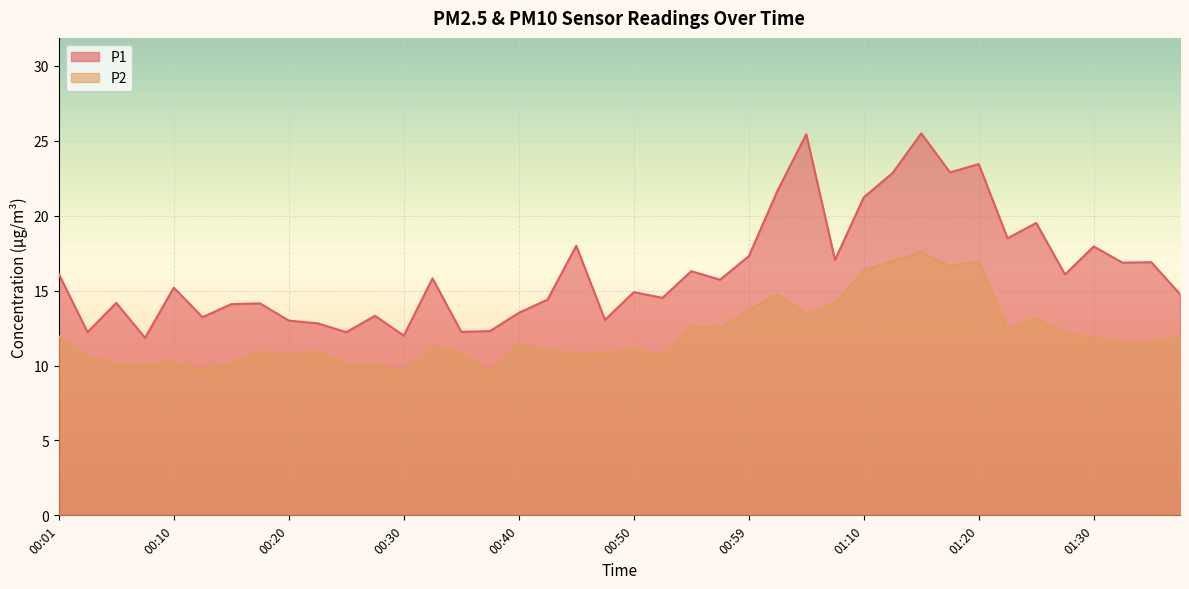

Is the value of P2 at 01:17 greater than the value of P1 at 00:54?

Yes